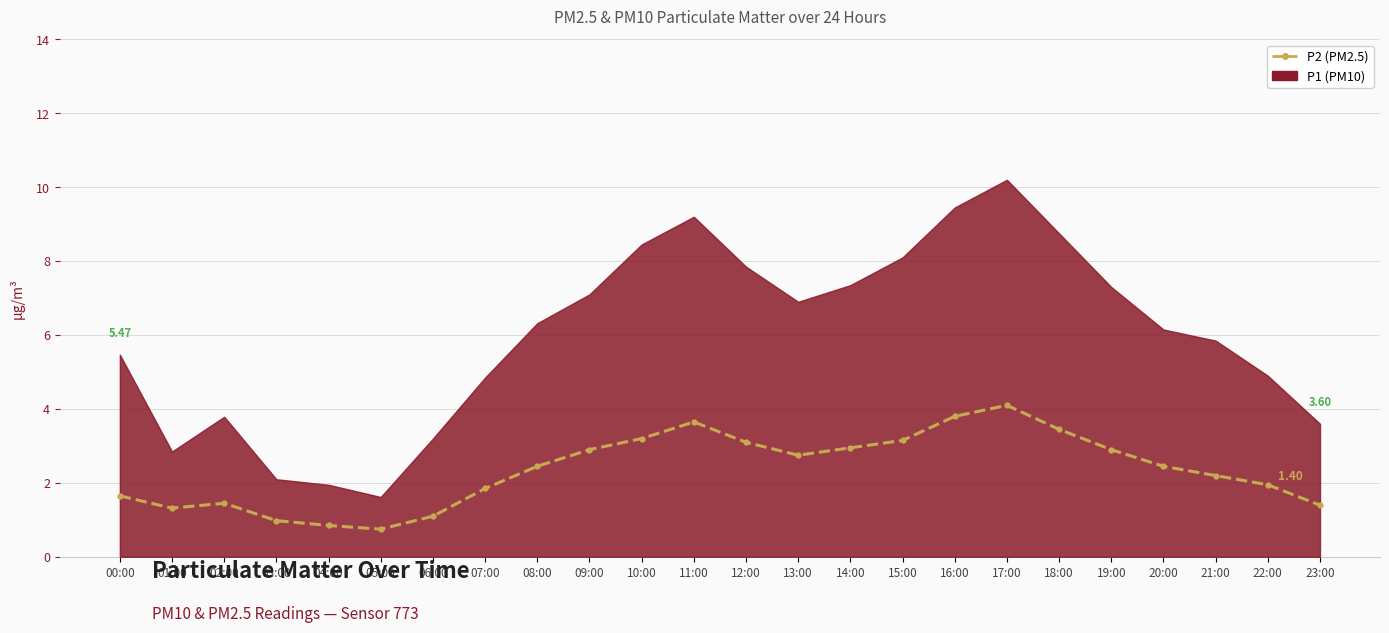

Rank the series at 09:00 from highest to lowest value.

P1 (PM10), P2 (PM2.5)